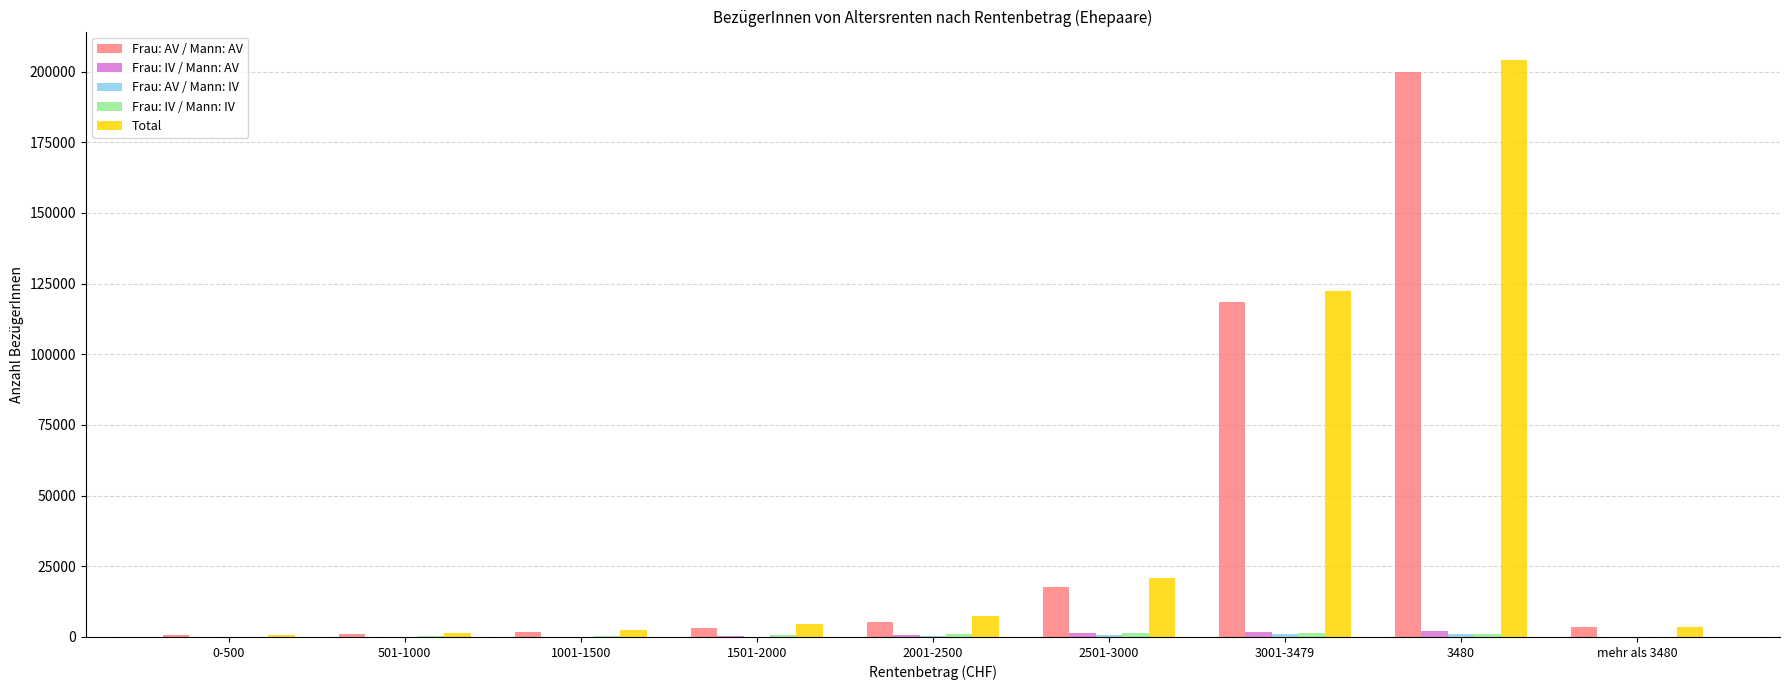

Between 501-1000 and 3001-3479, which series saw the biggest shift?

Total